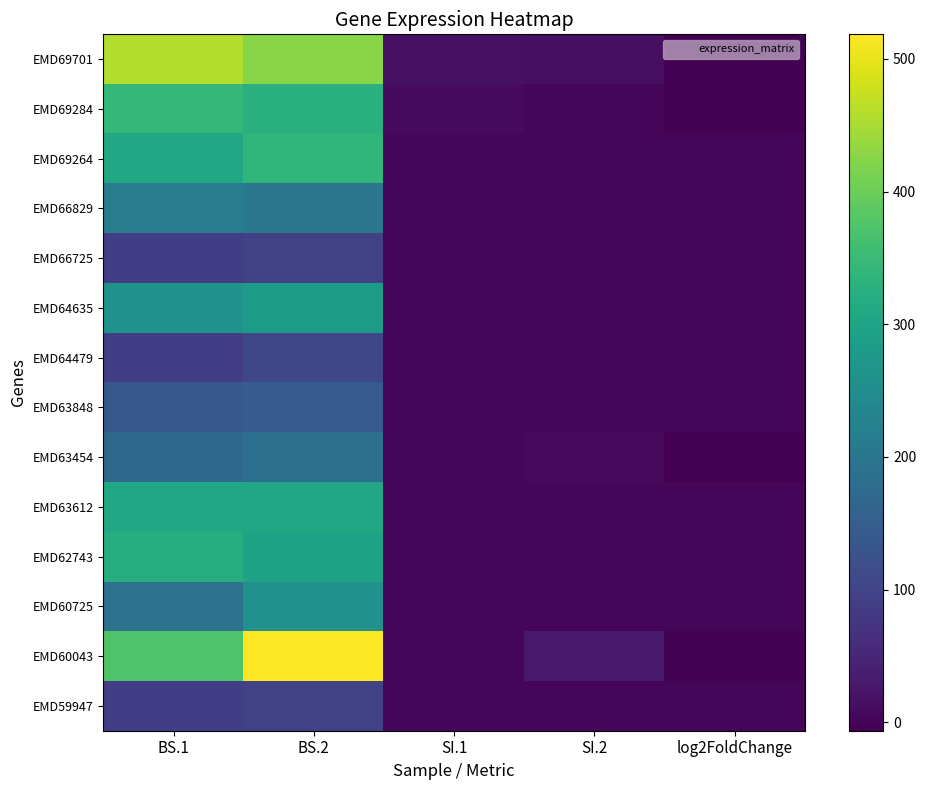

What is the greatest value displayed?

518.5